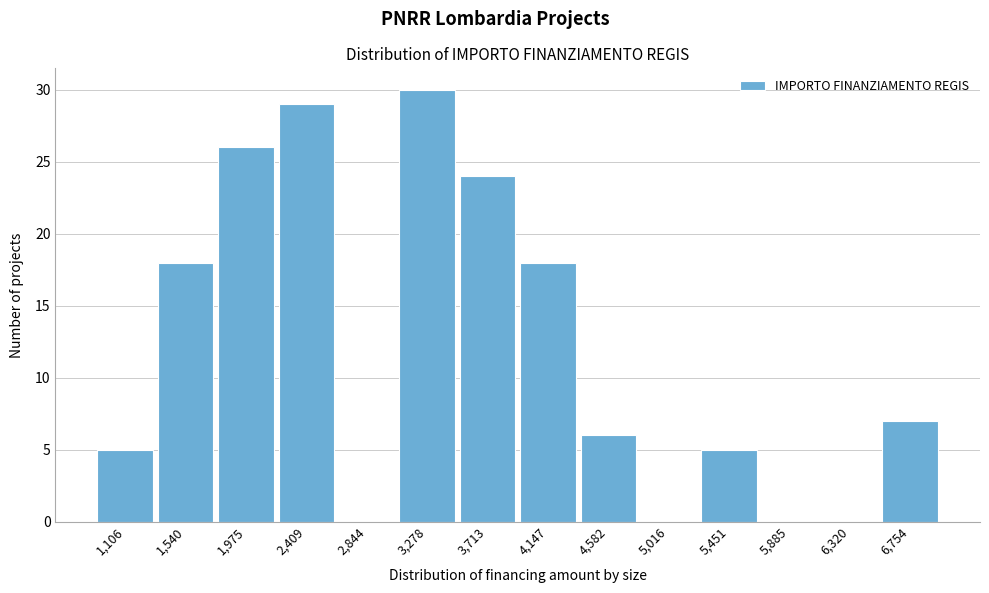

Reading left to right, transcribe all the data shown in this chart.

1,106=5	1,540=18	1,975=26	2,409=29	2,844=0	3,278=30	3,713=24	4,147=18	4,582=6	5,016=0	5,451=5	5,885=0	6,320=0	6,754=7